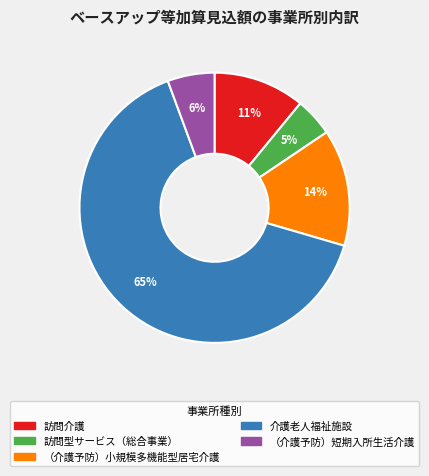

Combined, do 訪問型サービス（総合事業） and 訪問介護 account for over 50%?

No